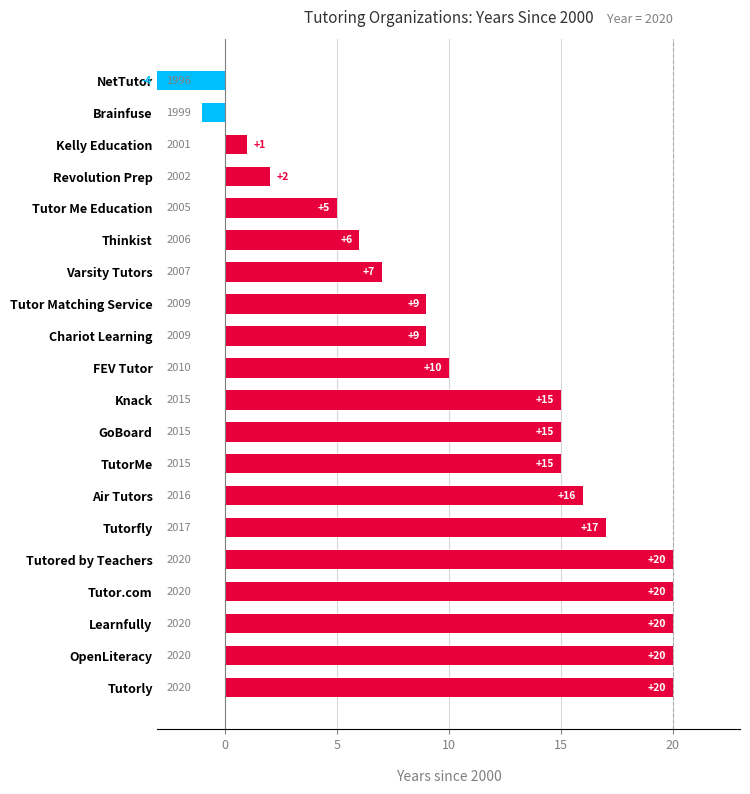

Is it true that the value at Tutor Me Education is 5?

True